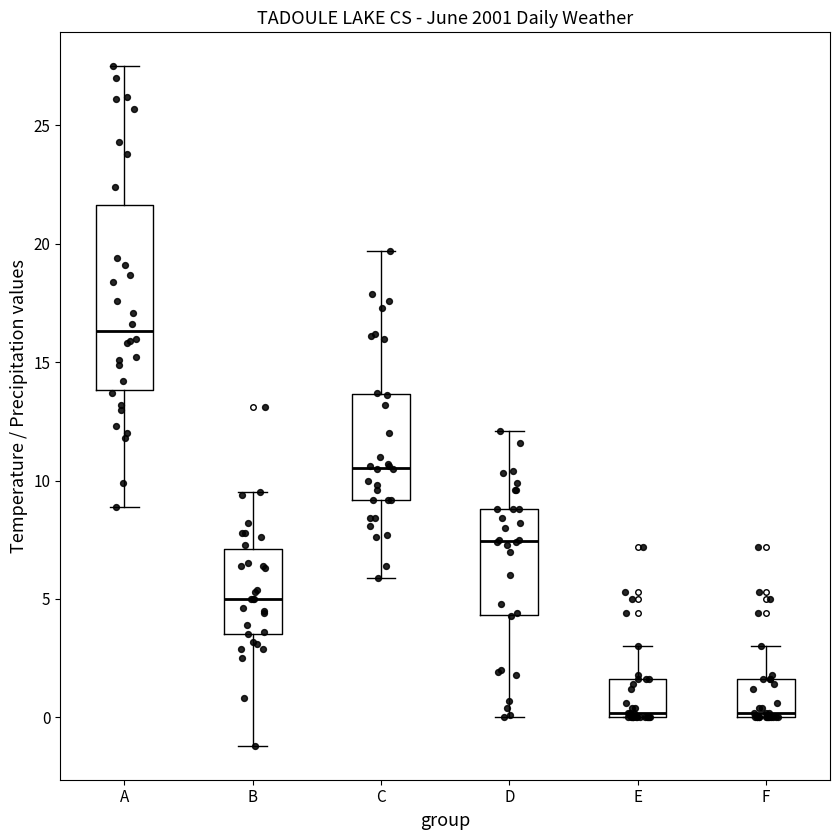

Reading left to right, transcribe this box plot: for each box, give where its median line is, the range the box spans, and where its two whiskers end, as read against the y-axis. The values are not printed on the chart, so give them approximately, as read against the axis.

A: median 16.5, box 14.0 to 21.5, whiskers 9.0 to 27.5
B: median 5.0, box 3.5 to 7.0, whiskers -1.0 to 9.5
C: median 10.5, box 9.0 to 13.5, whiskers 6.0 to 19.5
D: median 7.5, box 4.5 to 9.0, whiskers 0.0 to 12.0
E: median 0.0 (just above the box's lower edge), box 0.0 to 1.5, whiskers 0.0 to 3.0
F: median 0.0 (just above the box's lower edge), box 0.0 to 1.5, whiskers 0.0 to 3.0